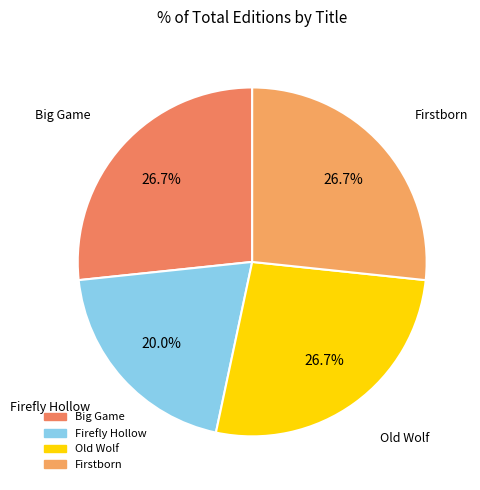

The Firstborn slice represents 12% of the pie. True or false?

False